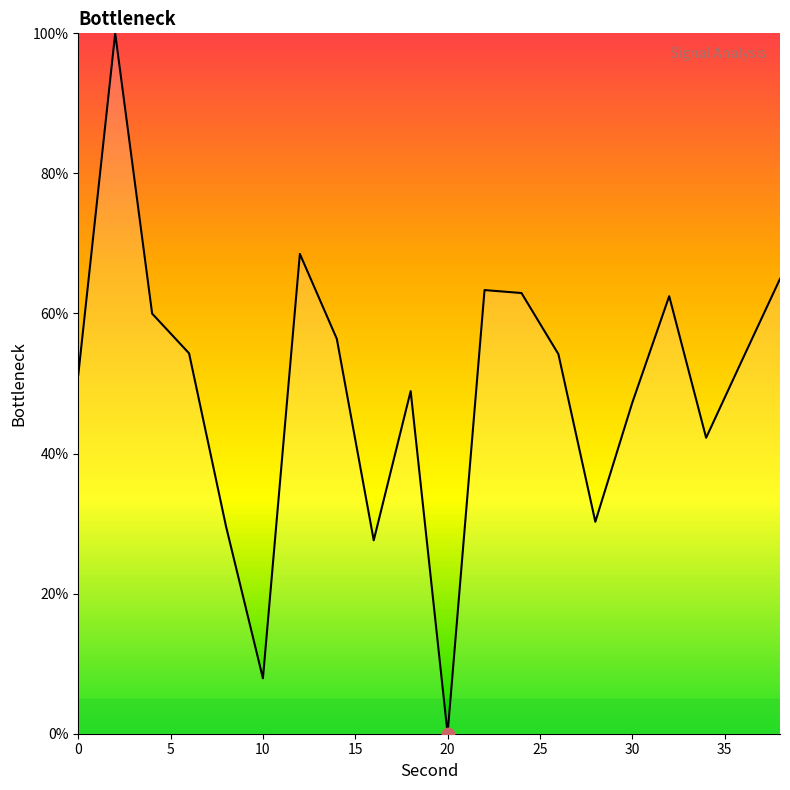

What is the maximum value shown in the chart?

100.0